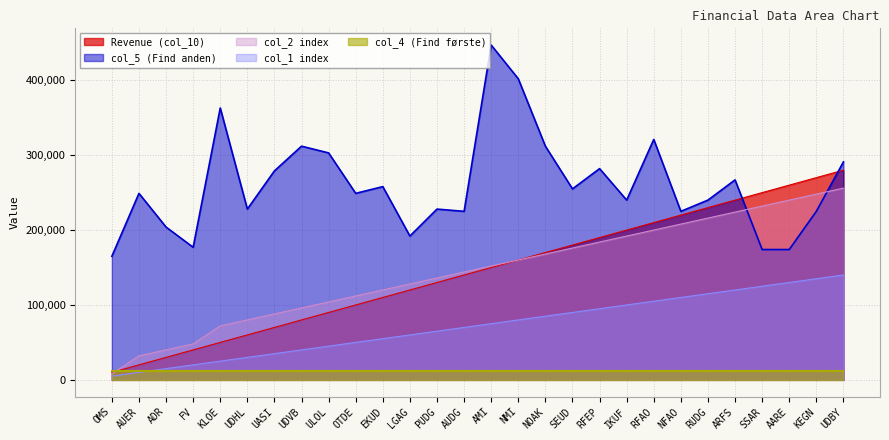

What is the label of the 20th point from the right?

ULOL